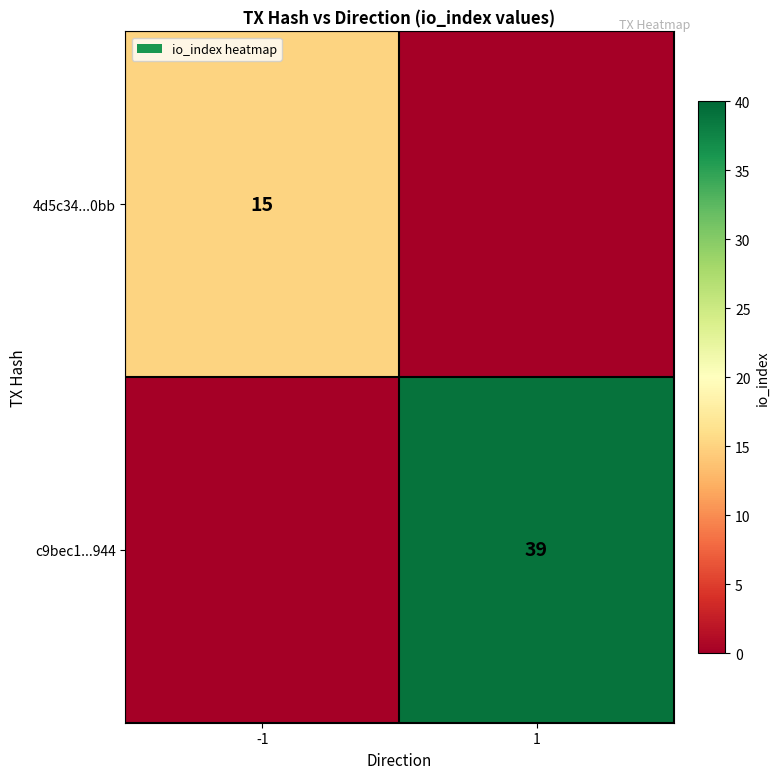

Is it true that c9bec1...944 equals 39 at 1?

True